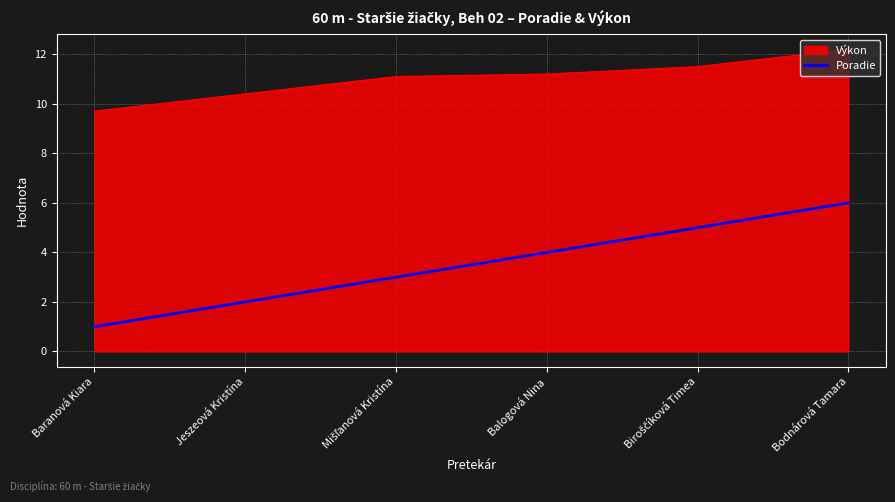

Which series has the largest range (max minus min)?

Poradie